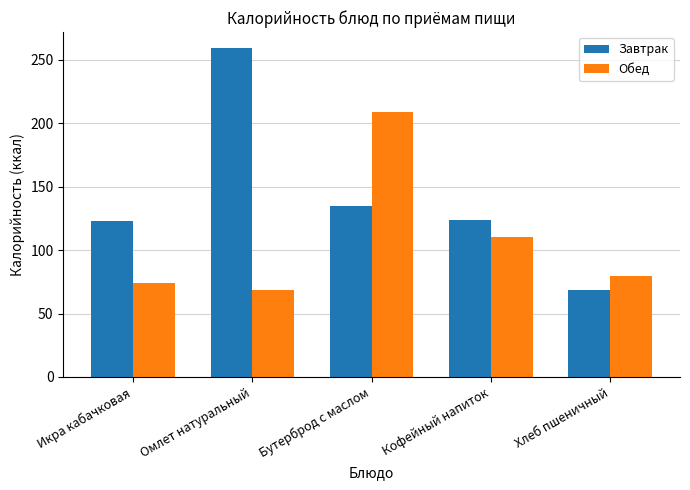

What is the highest value of the Обед series?

208.9